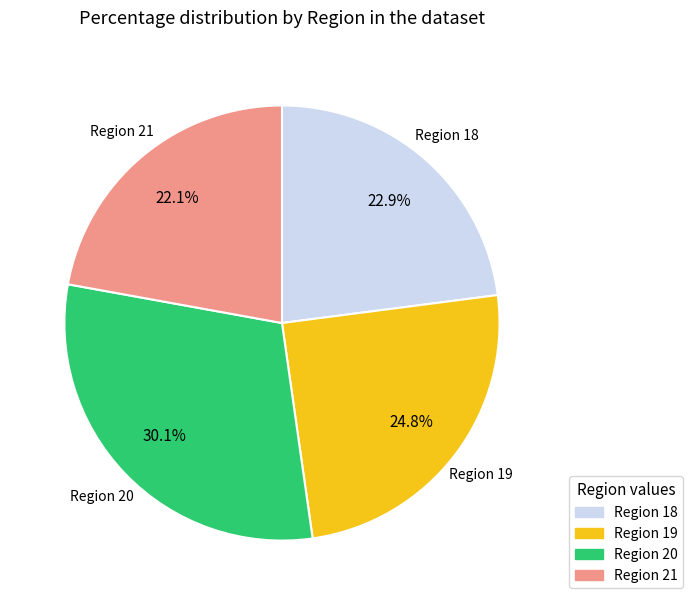

Is there any slice that represents more than half of the pie?

No